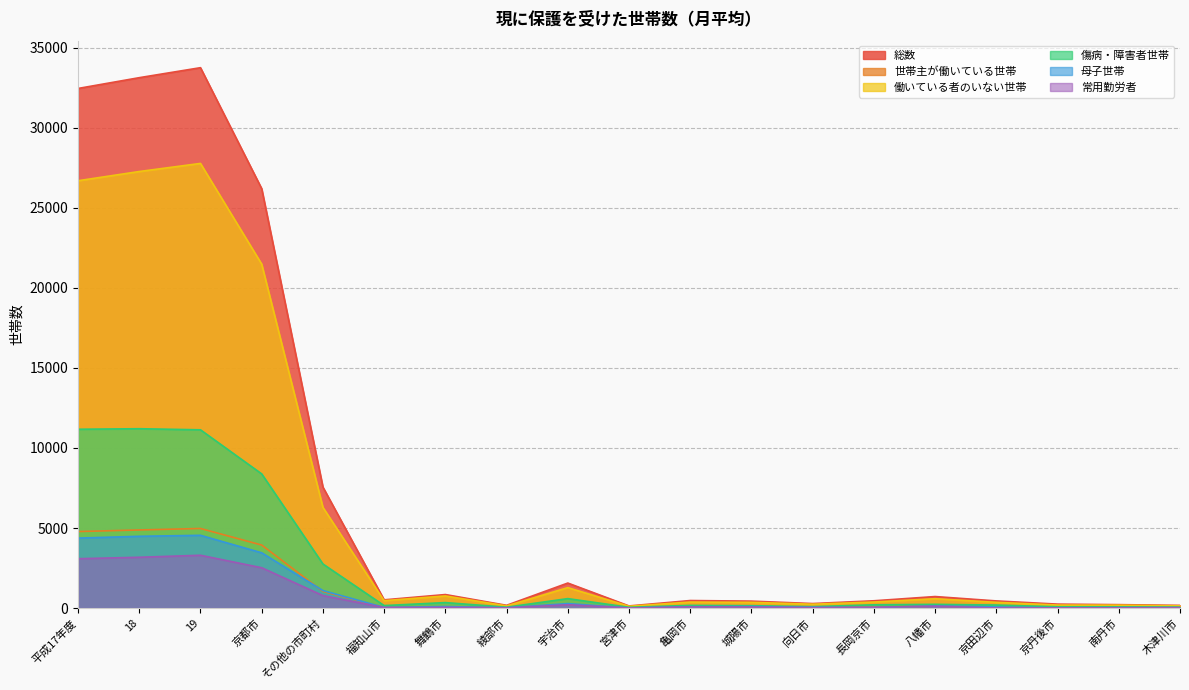

Count the number of data series in this chart.

6